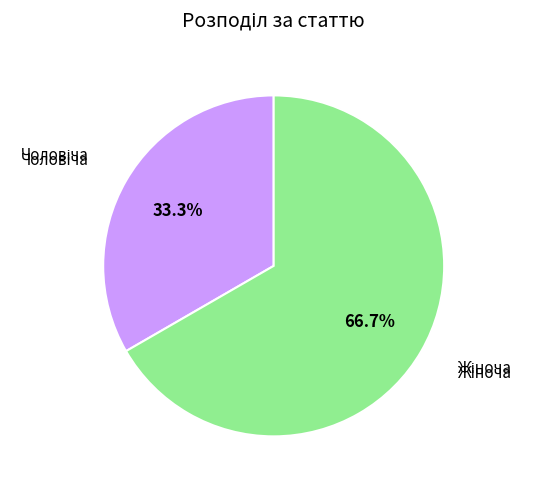

Count the number of slices in the pie.

2